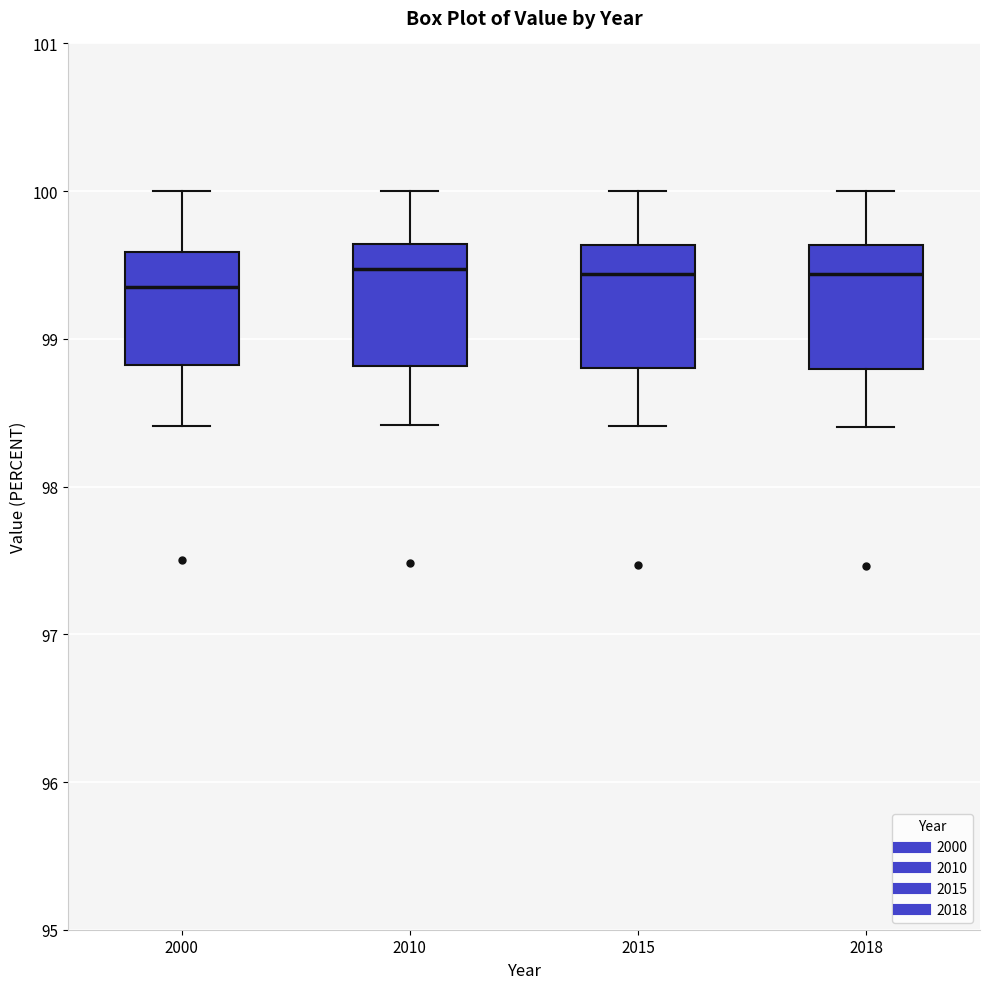

Reading left to right, transcribe this box plot: for each box, give where its median line is, the range the box spans, and where its two whiskers end, as read against the y-axis. The values are not printed on the chart, so give them approximately, as read against the axis.

2000: median 99.4, box 98.8 to 99.6, whiskers 98.4 to 100.0
2010: median 99.5, box 98.8 to 99.6, whiskers 98.4 to 100.0
2015: median 99.4, box 98.8 to 99.6, whiskers 98.4 to 100.0
2018: median 99.4, box 98.8 to 99.6, whiskers 98.4 to 100.0